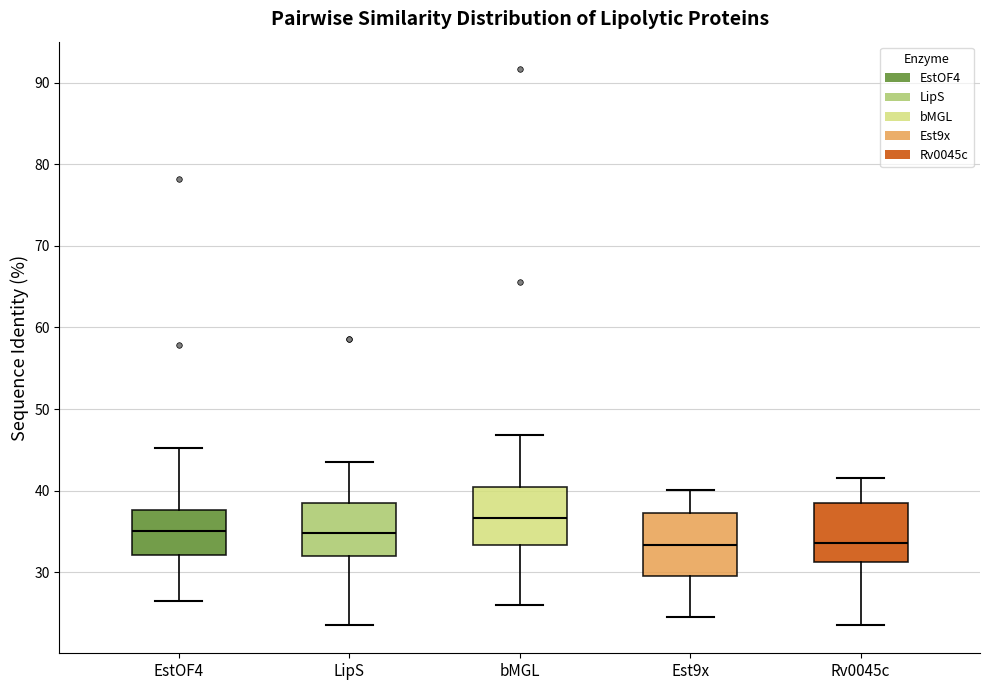

Reading left to right, transcribe this box plot: for each box, give where its median line is, the range the box spans, and where its two whiskers end, as read against the y-axis. The values are not printed on the chart, so give them approximately, as read against the axis.

EstOF4: median 35, box 32 to 38, whiskers 26 to 45
LipS: median 35, box 32 to 38, whiskers 24 to 44
bMGL: median 37, box 33 to 41, whiskers 26 to 47
Est9x: median 33, box 30 to 37, whiskers 24 to 40
Rv0045c: median 34, box 31 to 39, whiskers 23 to 42